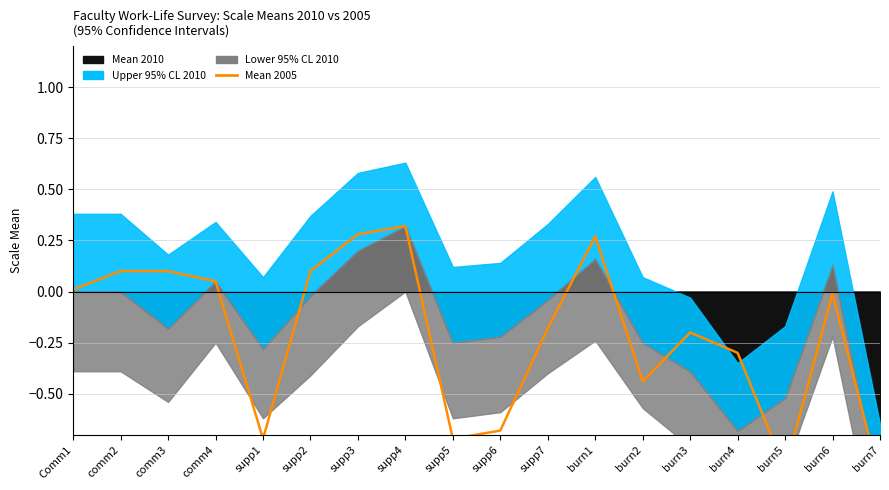

The value at burn4 is -0.3. True or false?

True